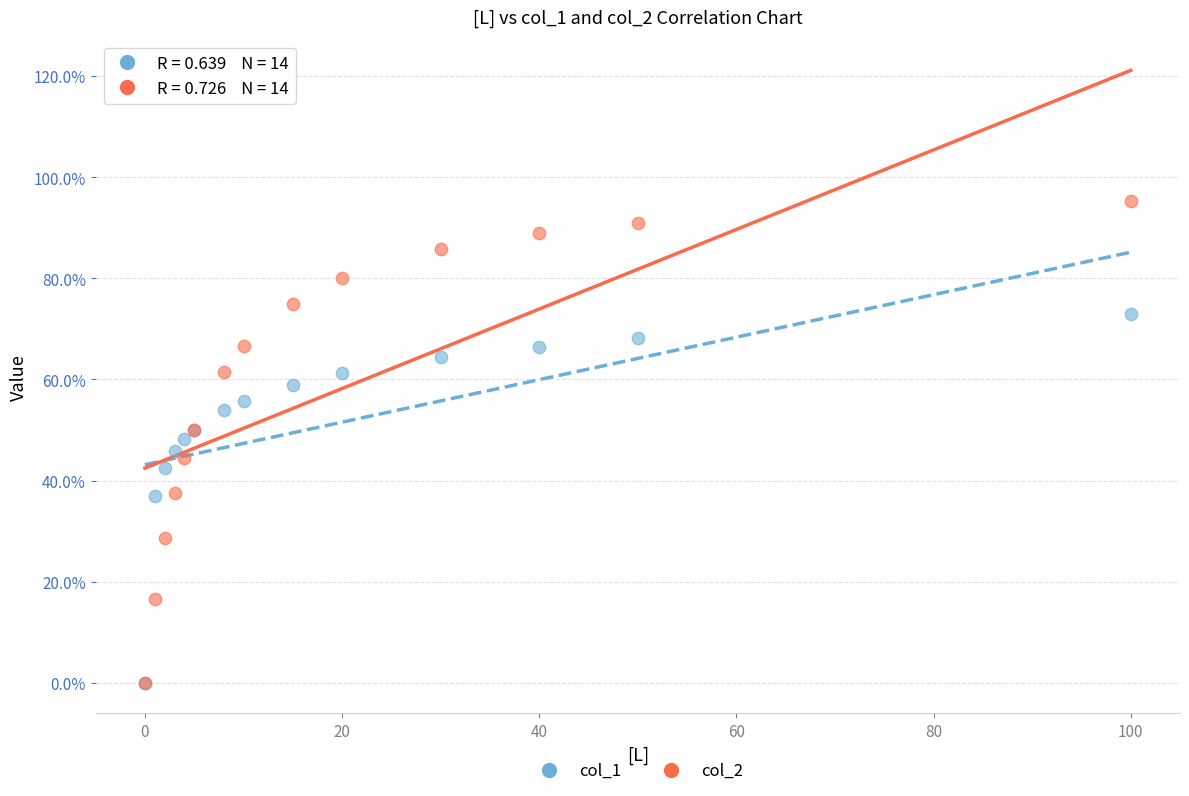

Which series has the widest spread of Y values?

col_2